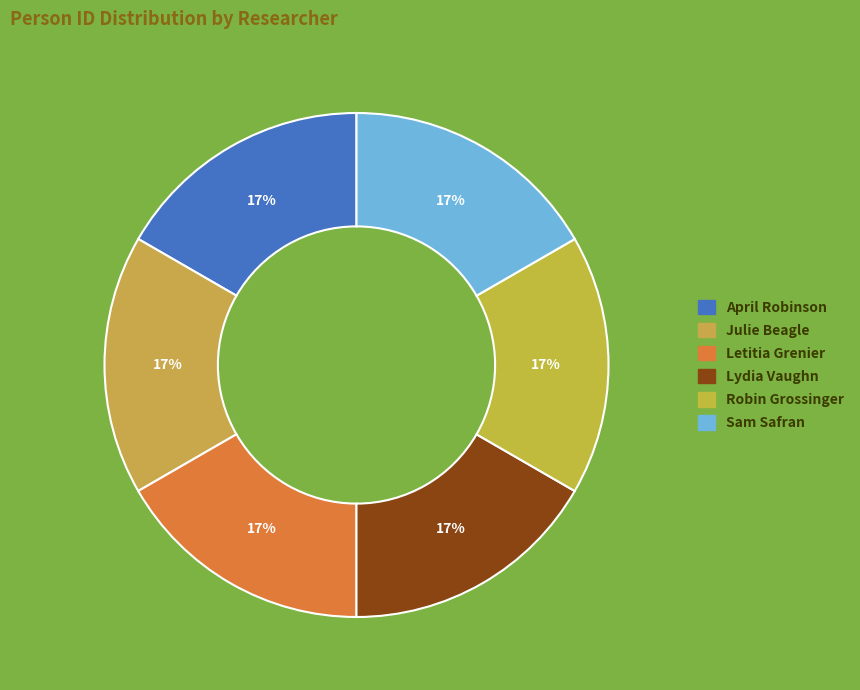

To the nearest percent, what portion does Letitia Grenier represent?

17%